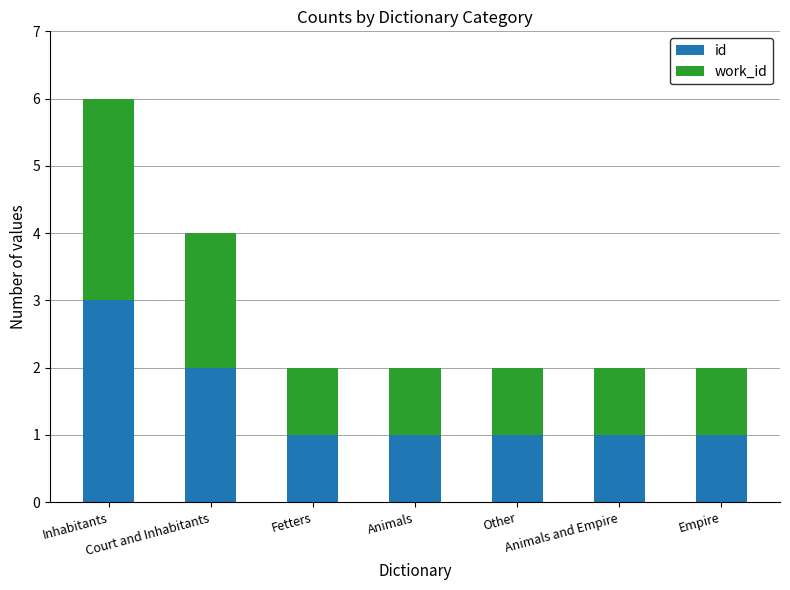

What is the maximum value for id?

3